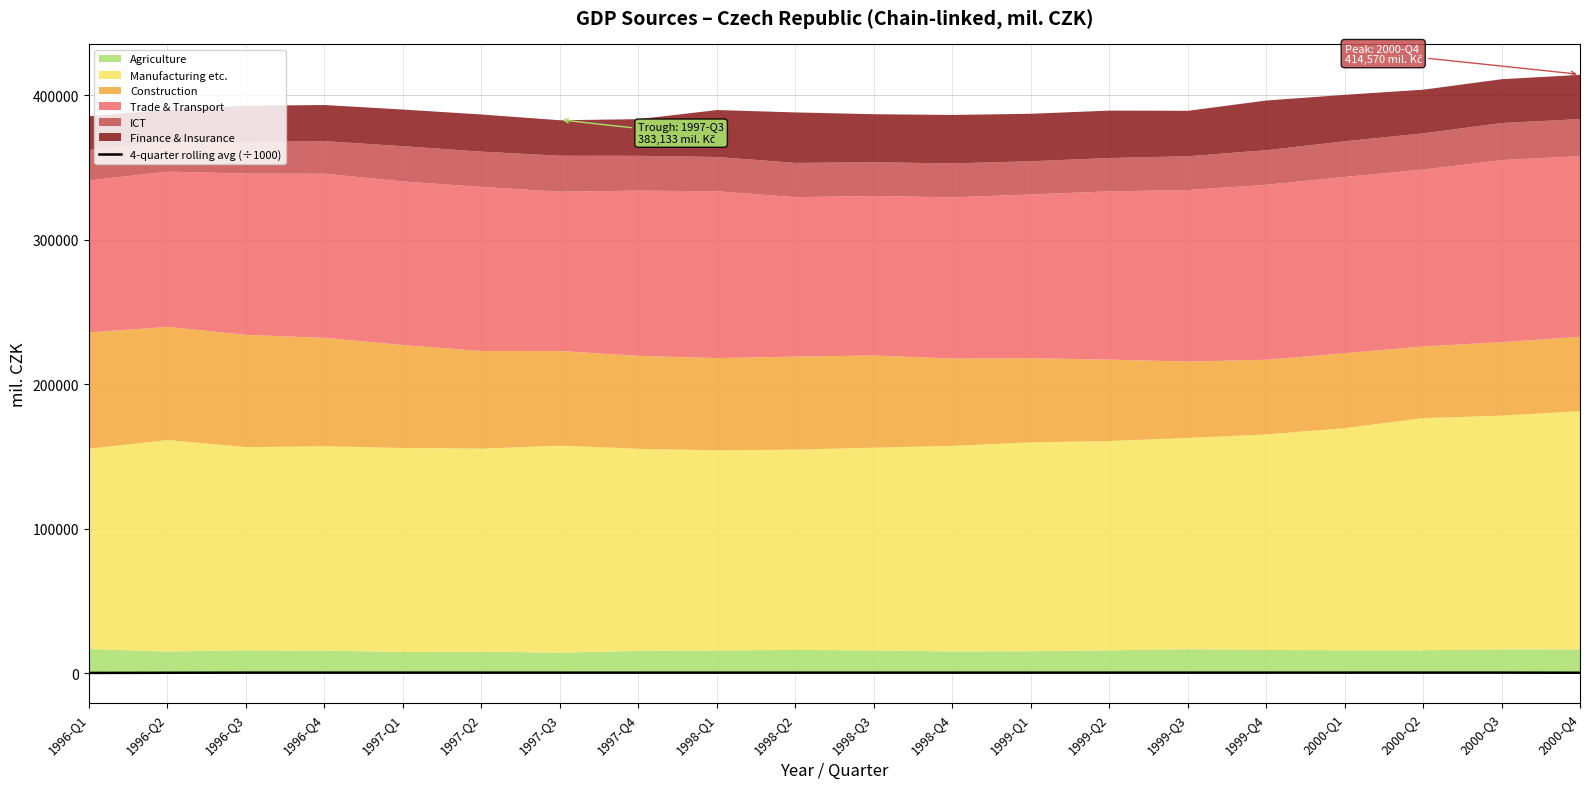

Where is the first local maximum?

1996-Q4